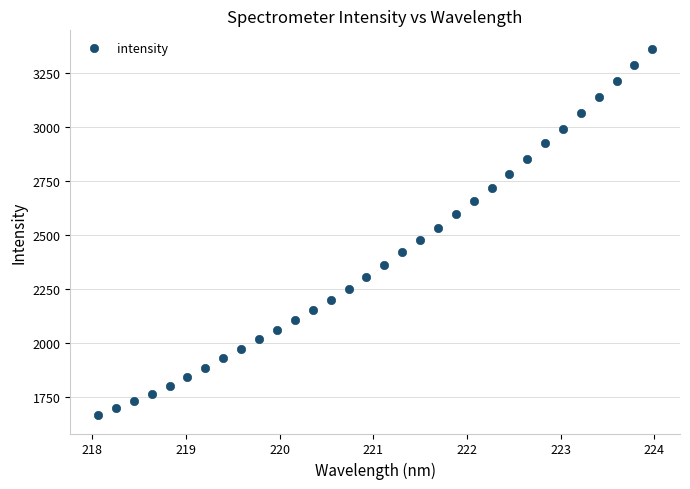

What is the range of Y values (max minus min)?

1693.9